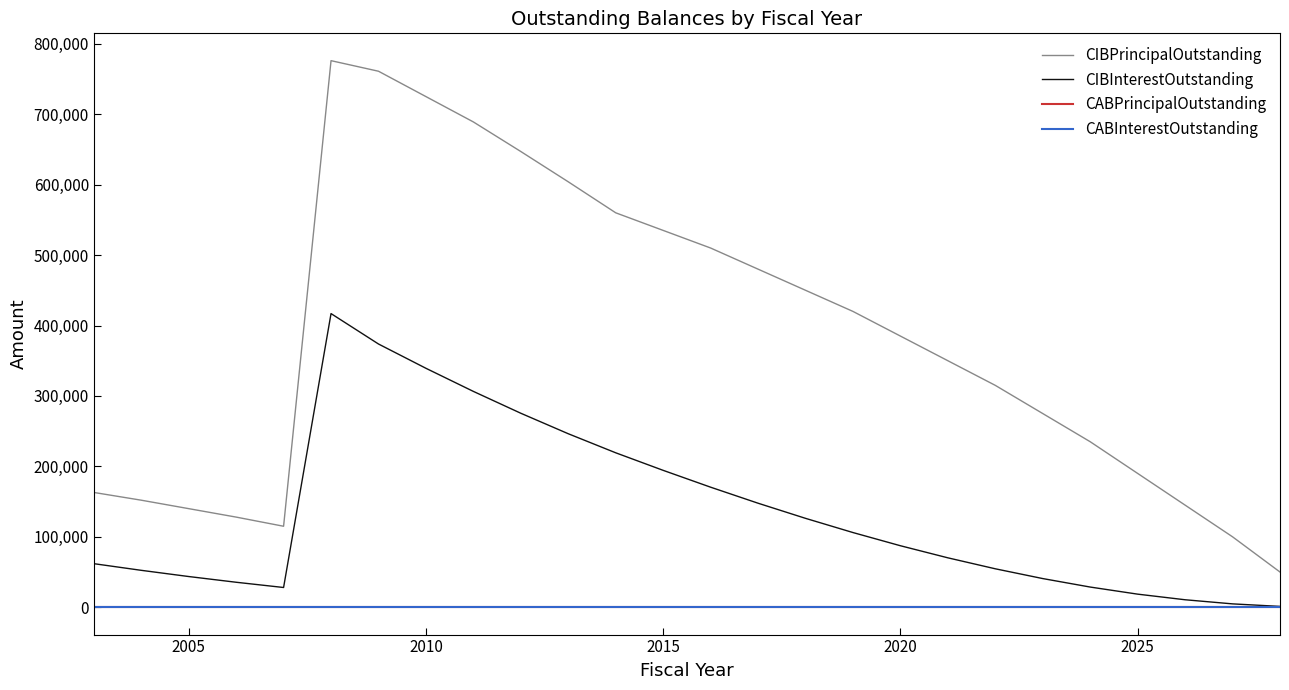

True or false: CIBPrincipalOutstanding and CABPrincipalOutstanding intersect in this chart.

False